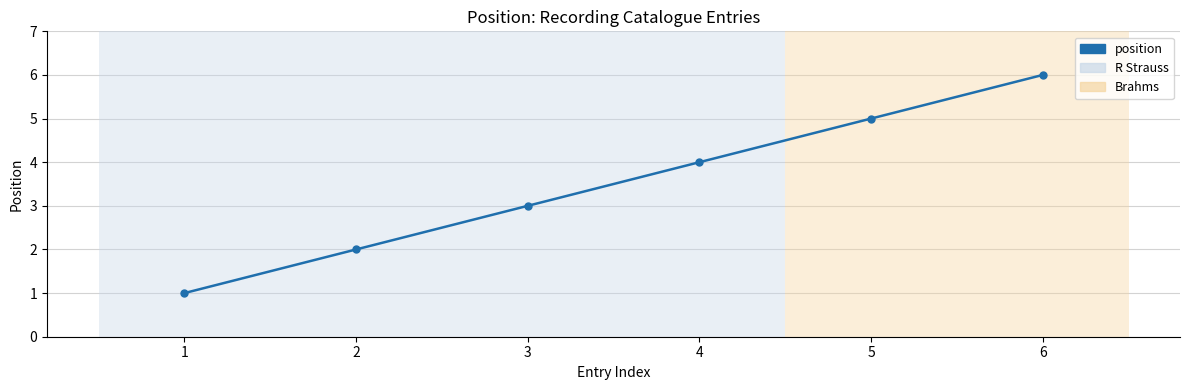

Between 6 and 1, which is larger?

6